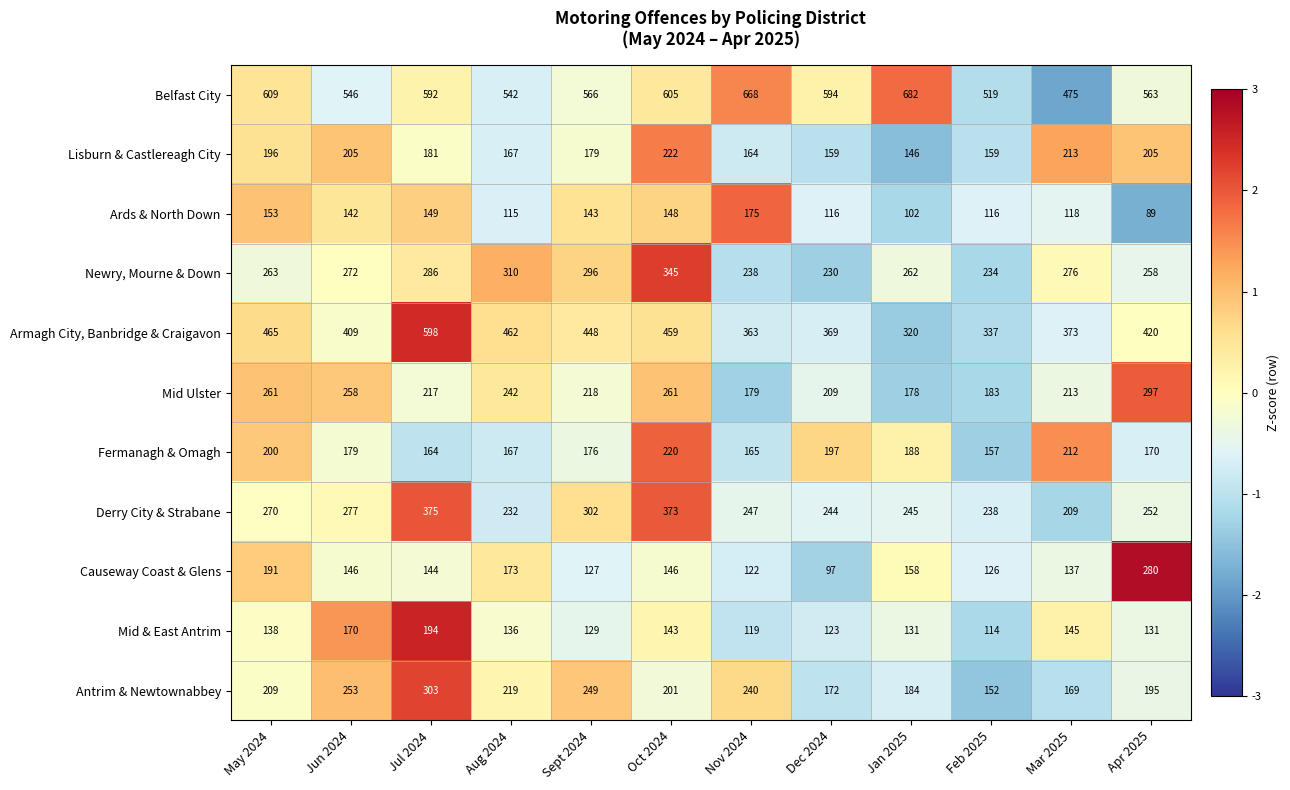

What is the sum of the Mid & East Antrim values at Nov 2024 and Jul 2024?

313